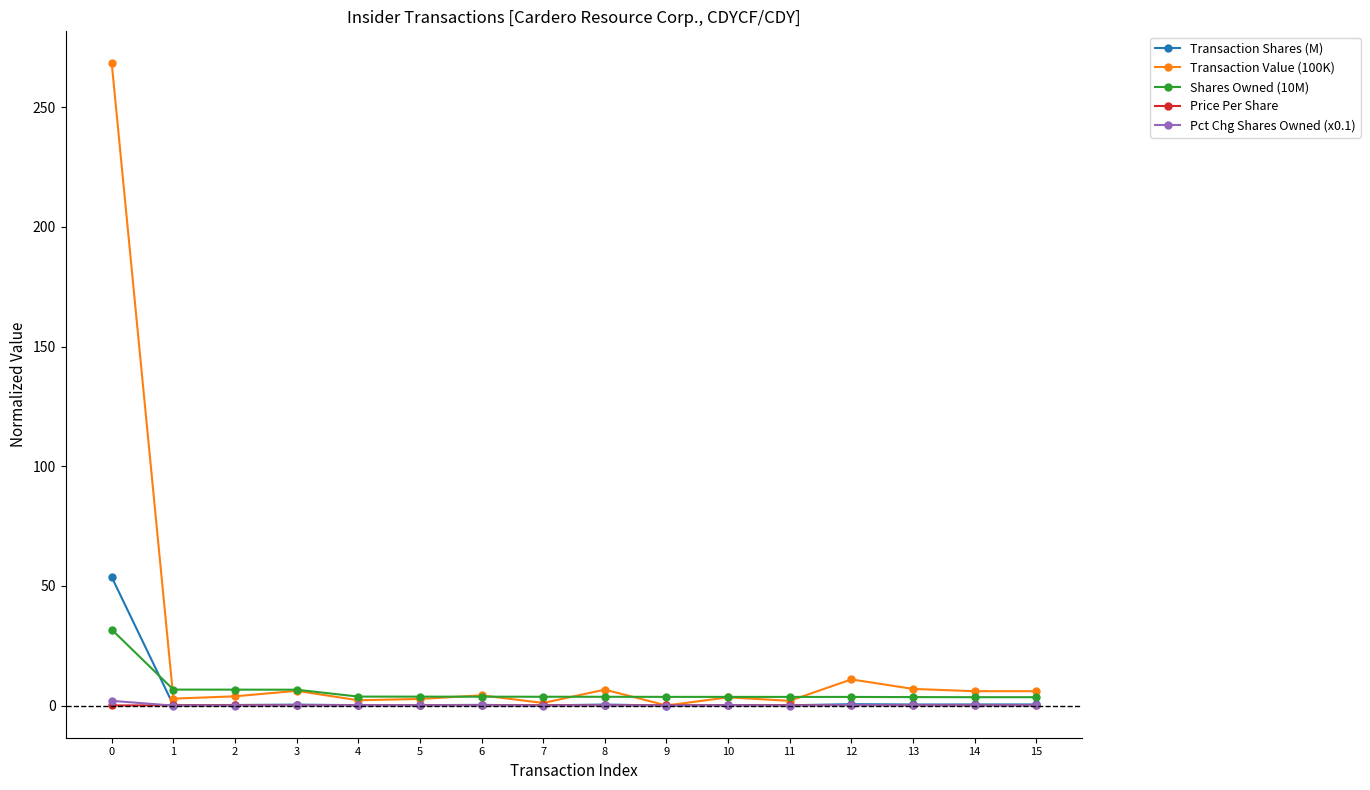

What value does the Price Per Share series have at 12?

0.2